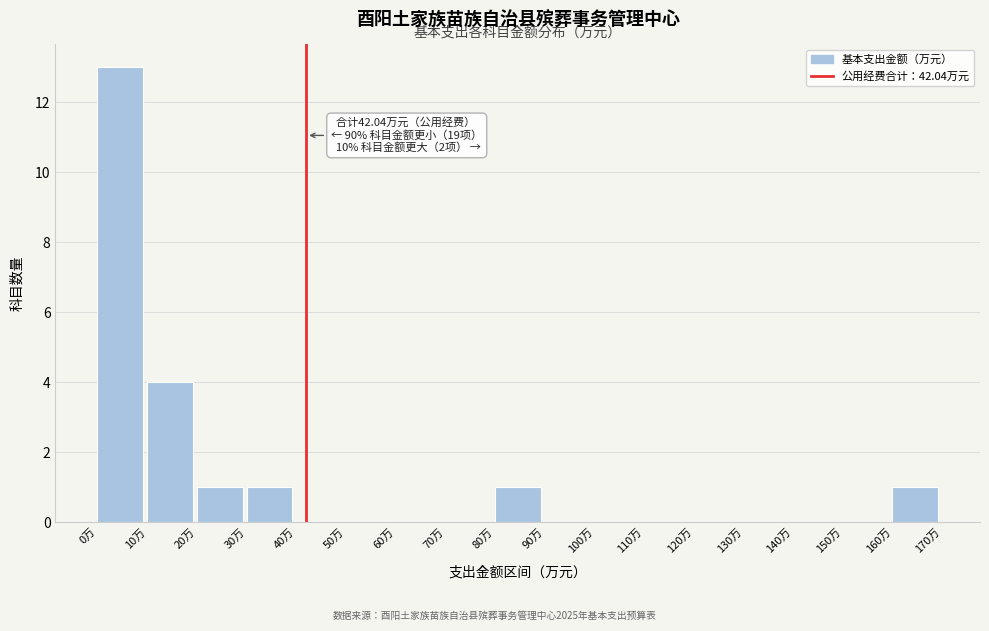

Over which range of the x-axis is the bar tallest?

0 to 10